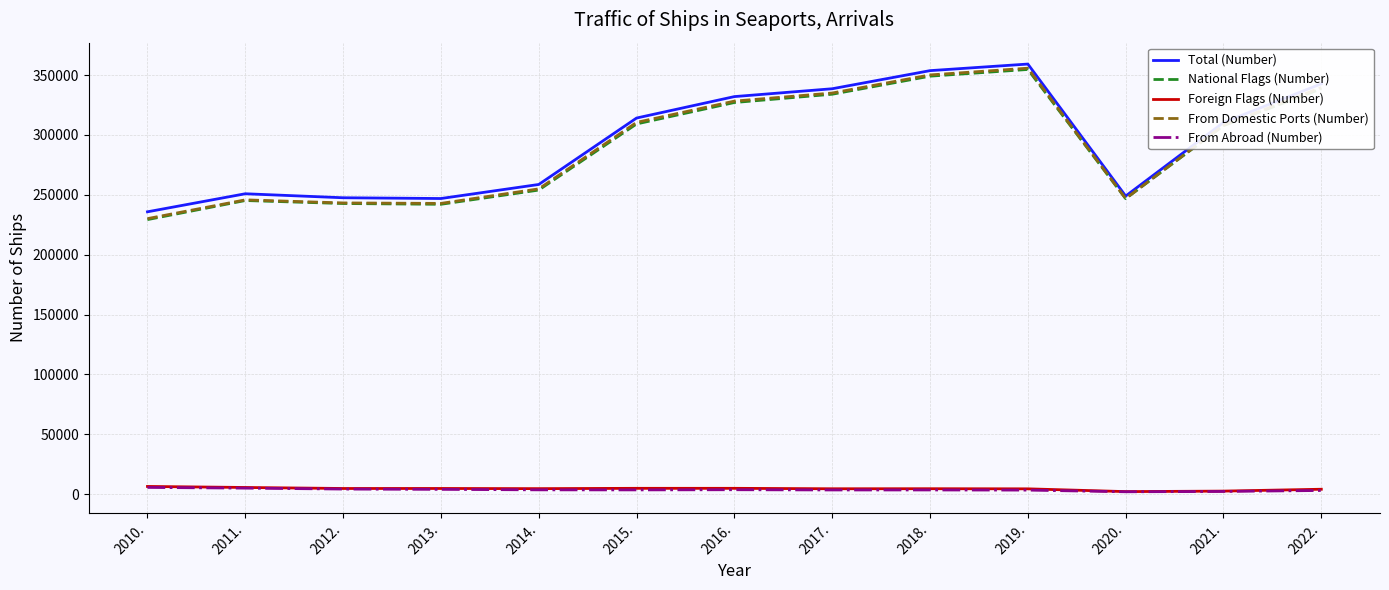

At which label does Total (Number) reach its peak?

2019.